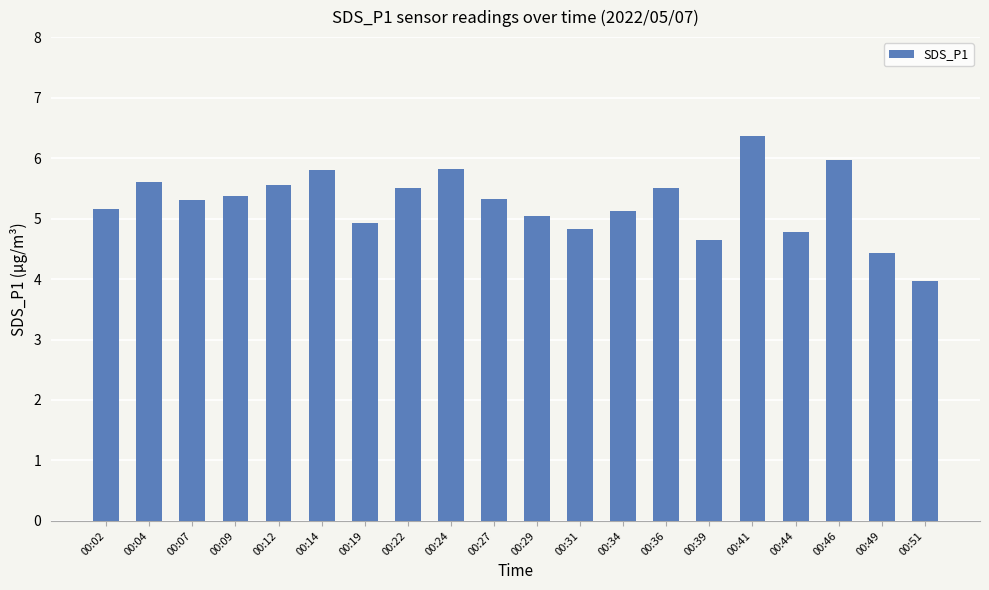

Approximately how many times larger is the value at 00:39 compared to 00:09?

0.9